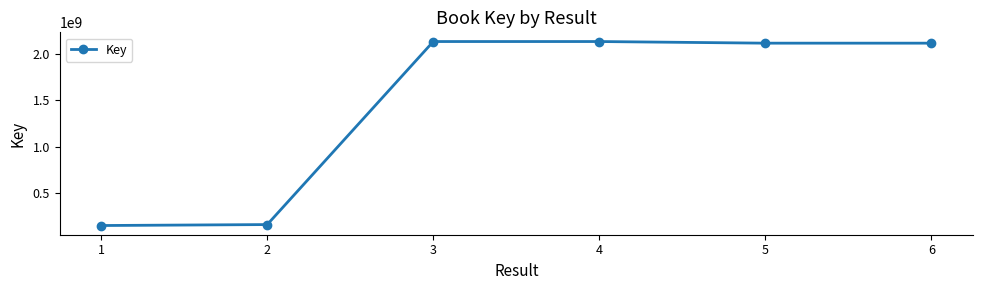

Is it true that the value at 5 is 966105225?

False